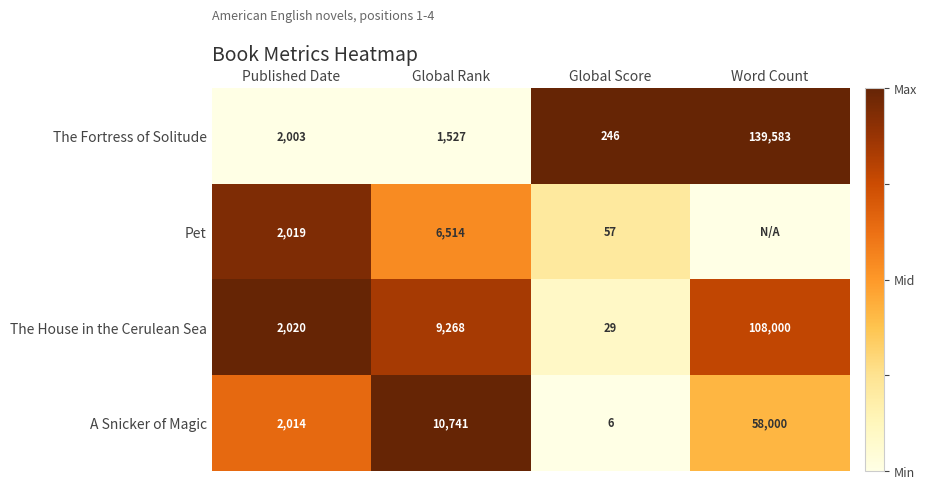

What is the approximate value of The Fortress of Solitude at Word Count?

139583